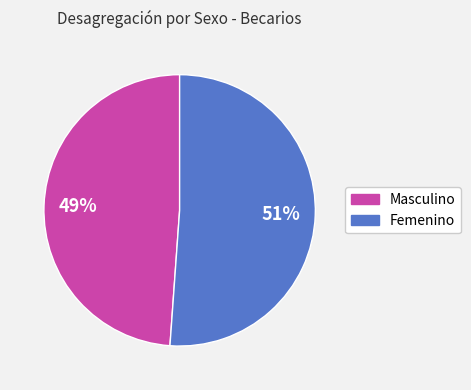

To the nearest percent, what percentage of the pie is Femenino?

51%